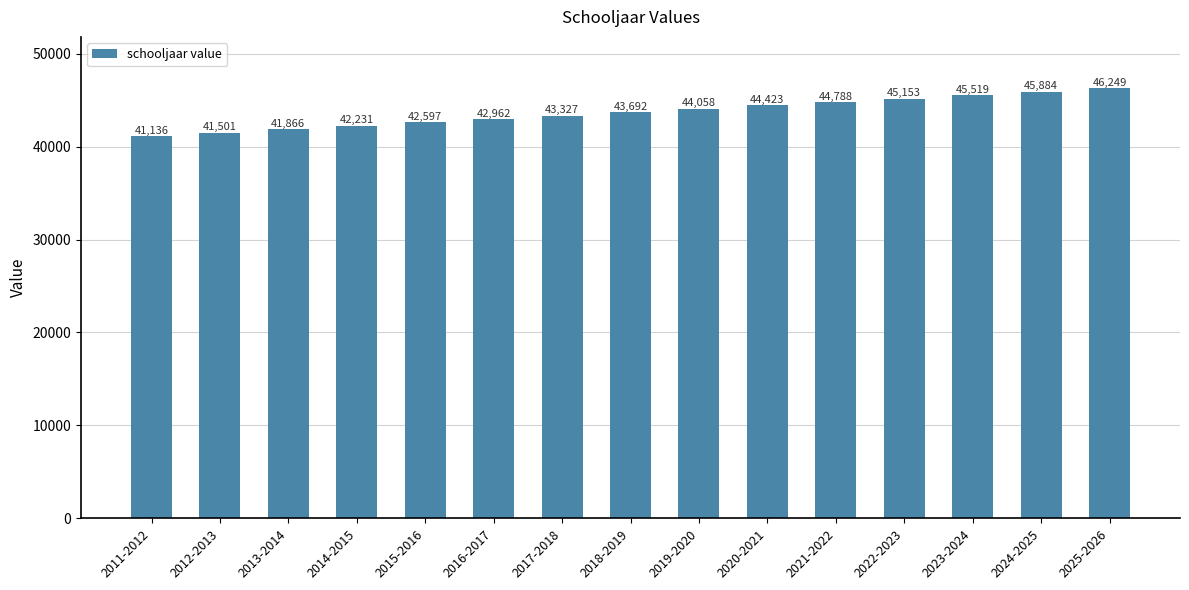

What is the label of the 6th bar from the right?

2020-2021